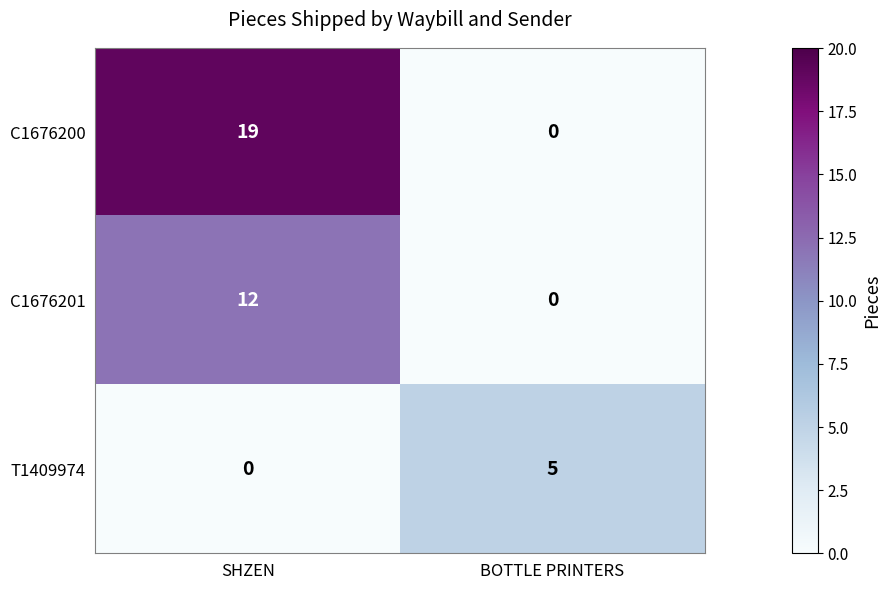

What is the difference between the highest and lowest values at BOTTLE PRINTERS?

5